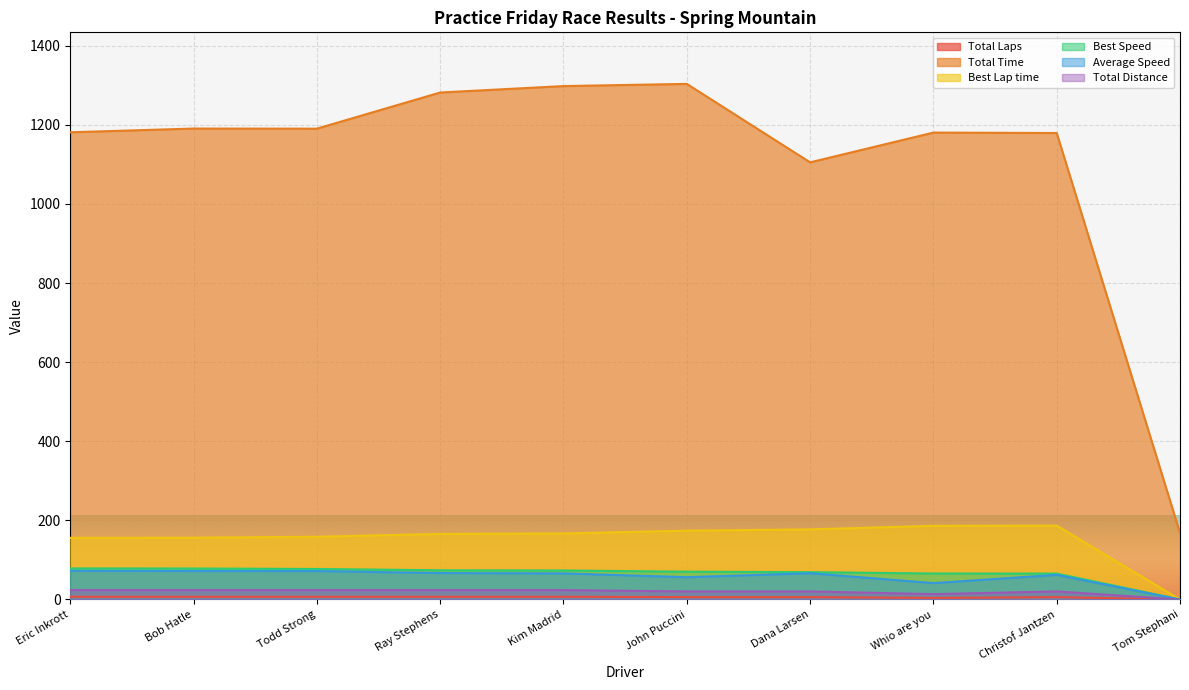

What is the average value of the Total Laps series?

5.7